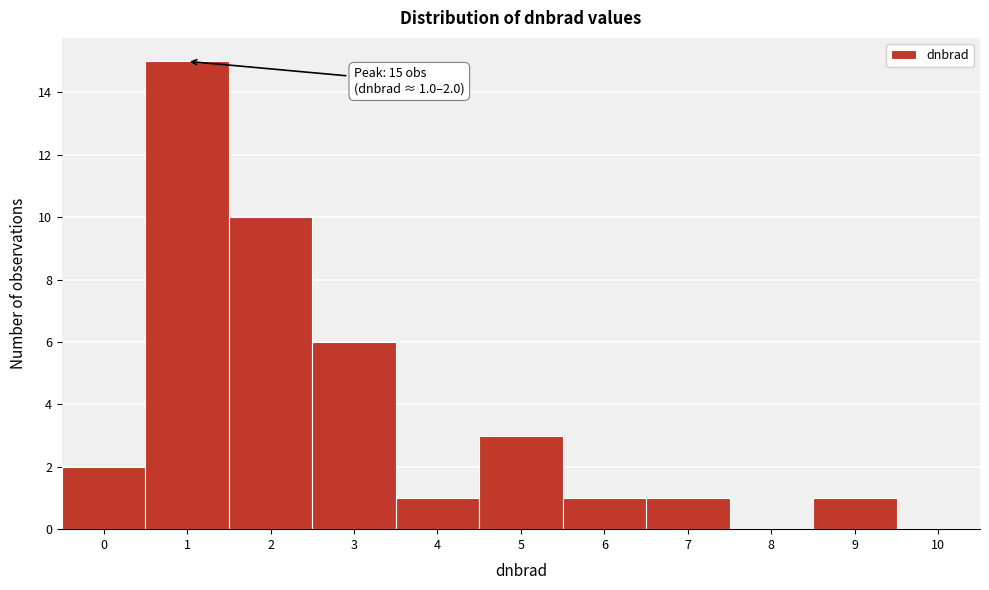

Reading right to left, transcribe all the data shown in this chart.

10=0	9=1	8=0	7=1	6=1	5=3	4=1	3=6	2=10	1=15	0=2